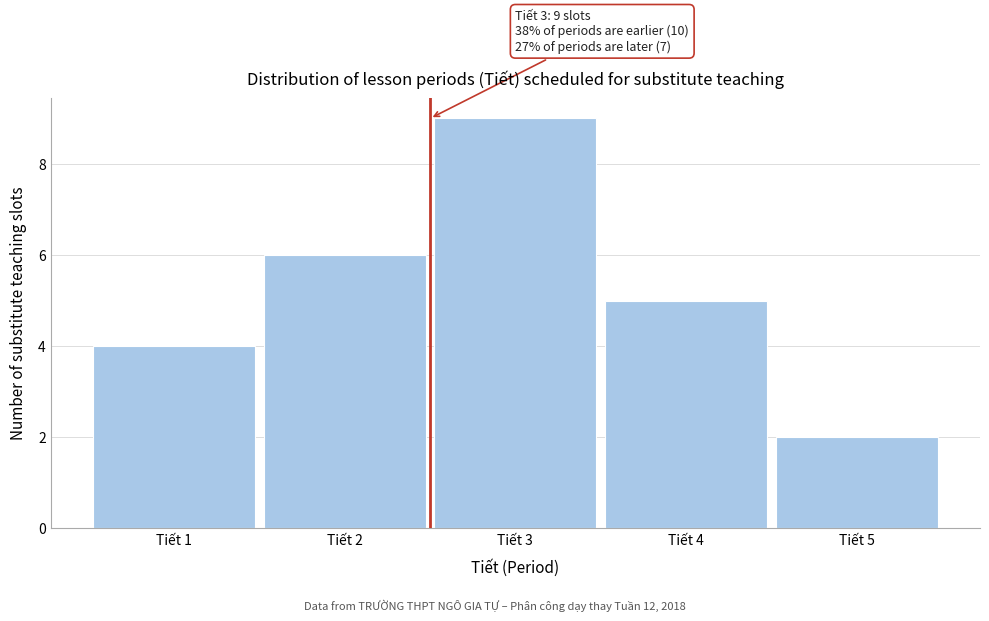

Reading left to right, what are all the values shown in this chart?

4	6	9	5	2